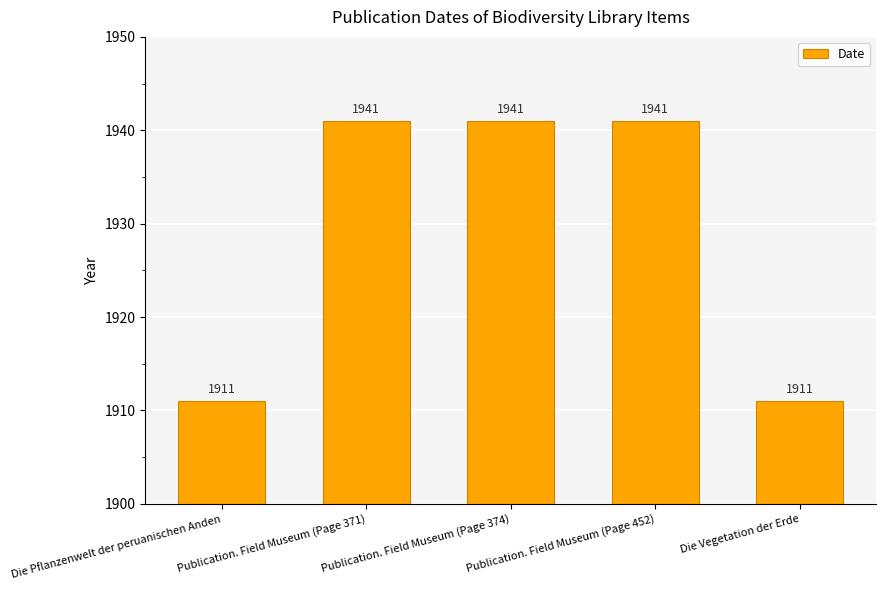

What is the sum of the values at Publication. Field Museum (Page 371) and Publication. Field Museum (Page 452)?

3882